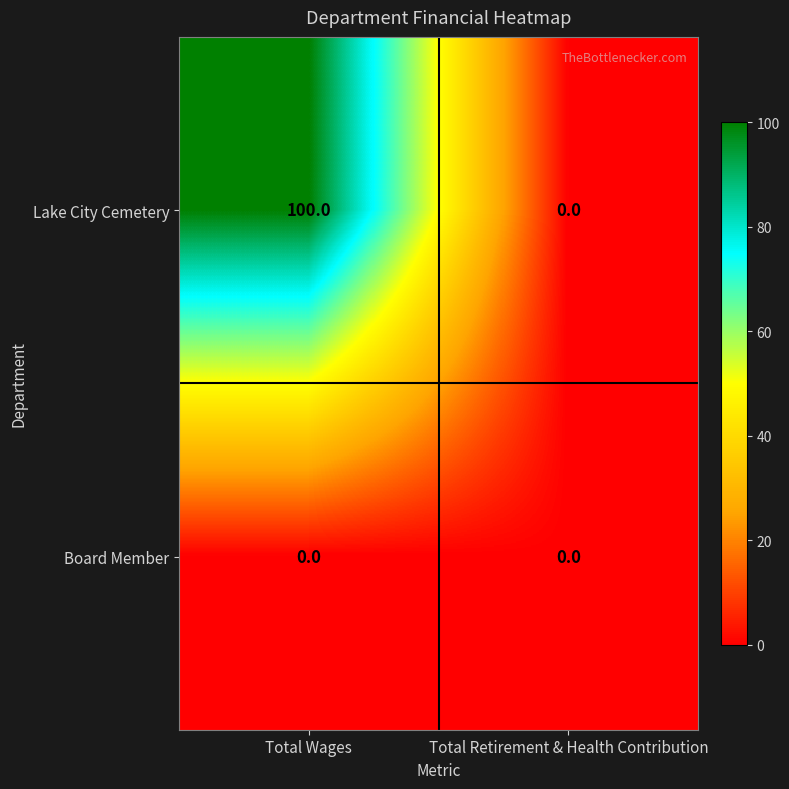

How many categories are shown in the chart?

2